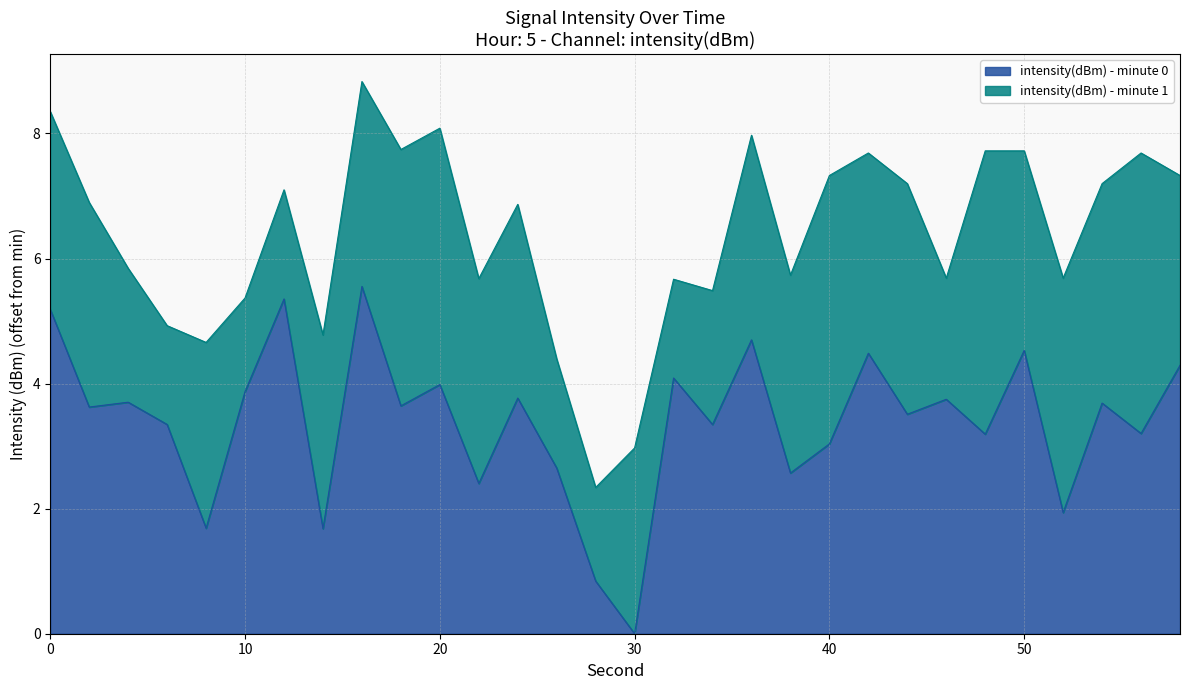

How many points are higher than both their immediate neighbors (excluding endpoints)?

11